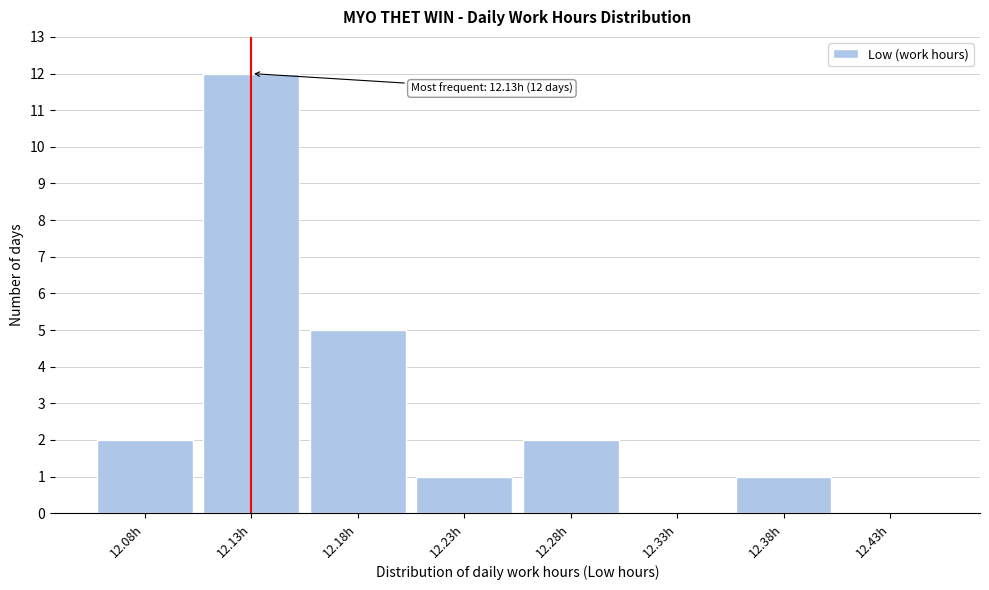

Reading right to left, transcribe all the data shown in this chart.

12.43h=0	12.38h=1	12.33h=0	12.28h=2	12.23h=1	12.18h=5	12.13h=12	12.08h=2